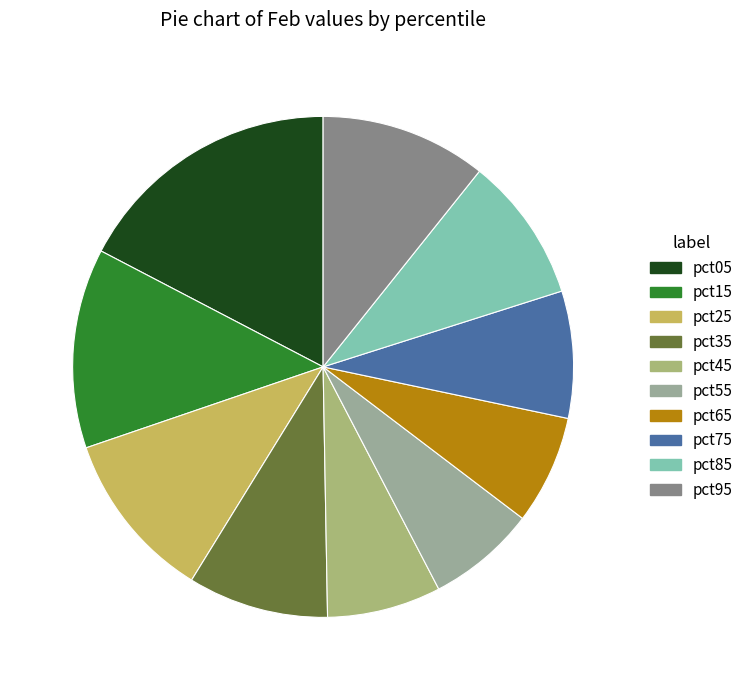

Which category has the biggest portion of the pie?

pct05